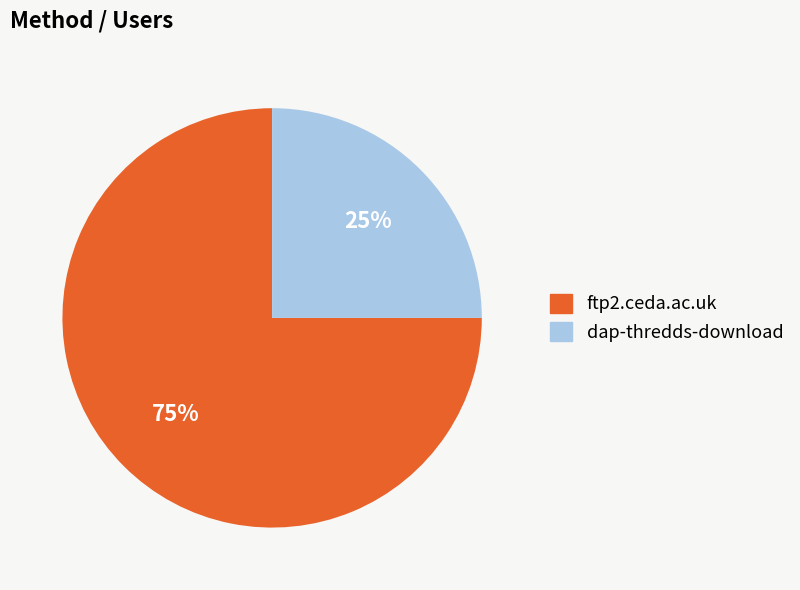

How many segments does this pie chart have?

2